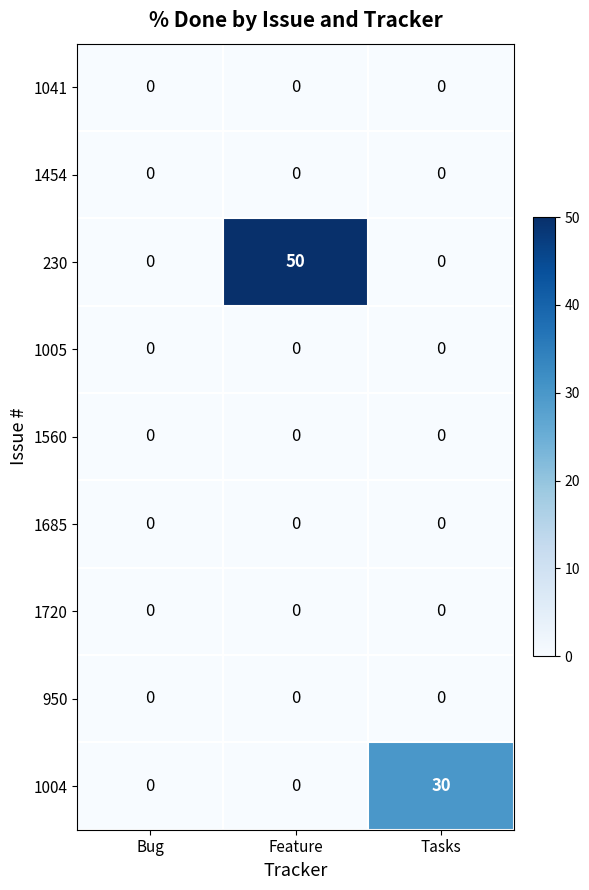

Which series has the largest total across all categories?

230